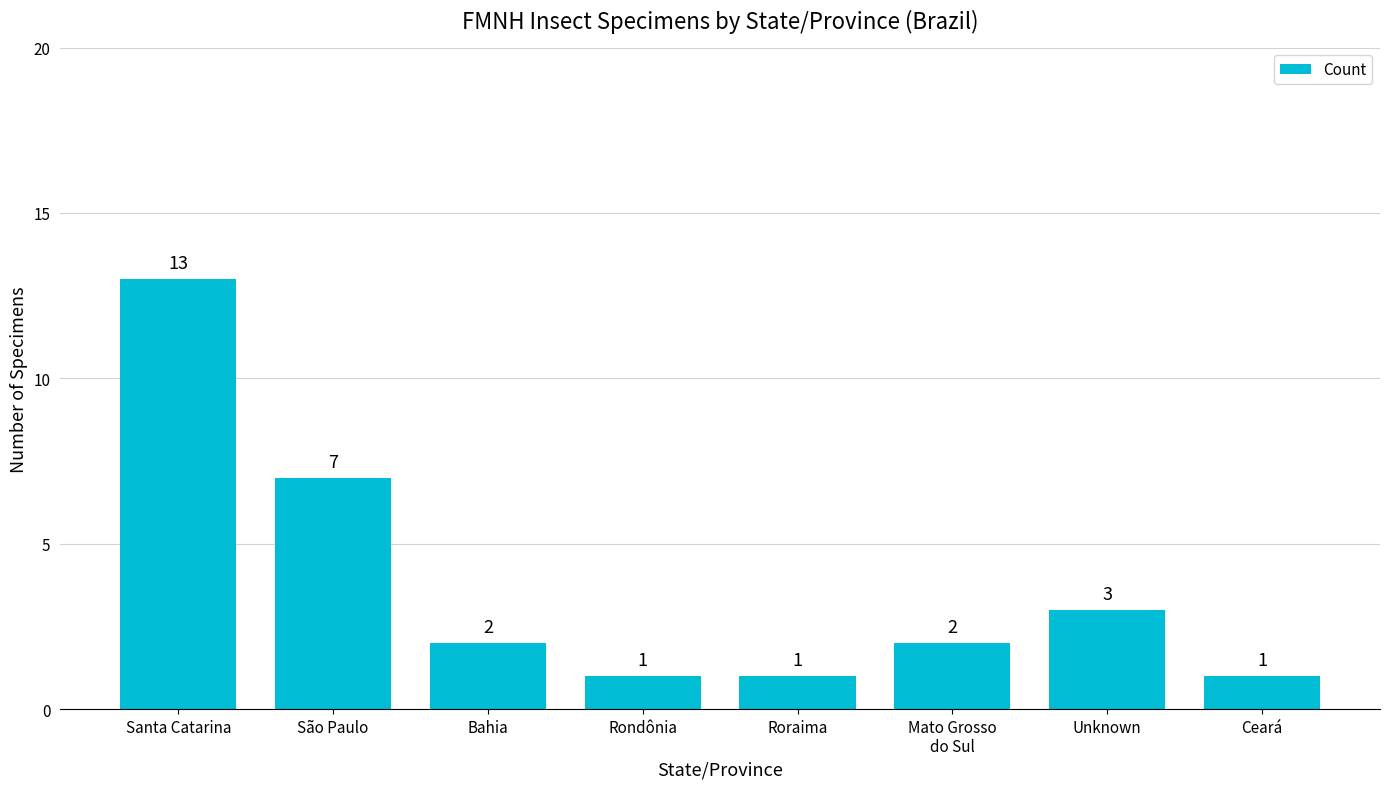

What is the value of the 7th bar from the left?

3